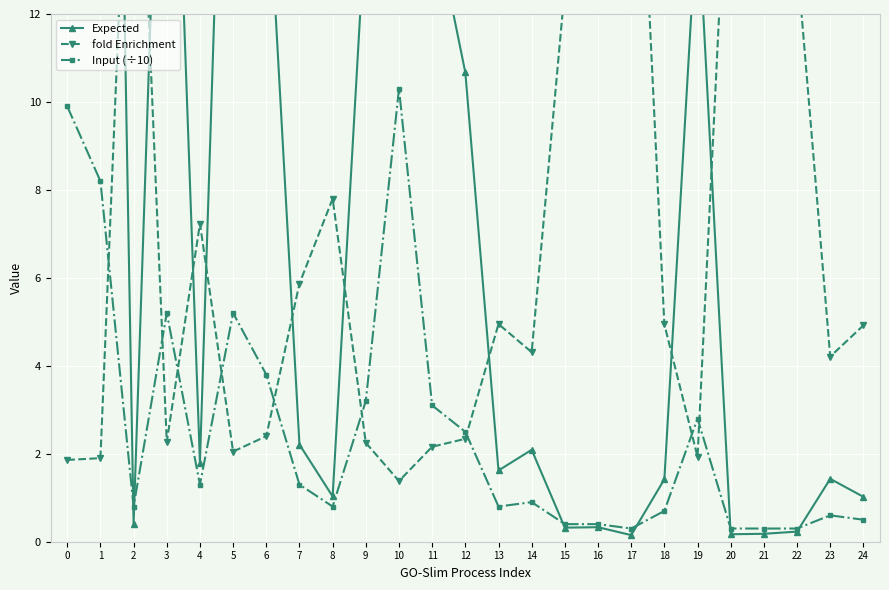

What is the value of the Input (÷10) point at the 24th from the left?

0.6